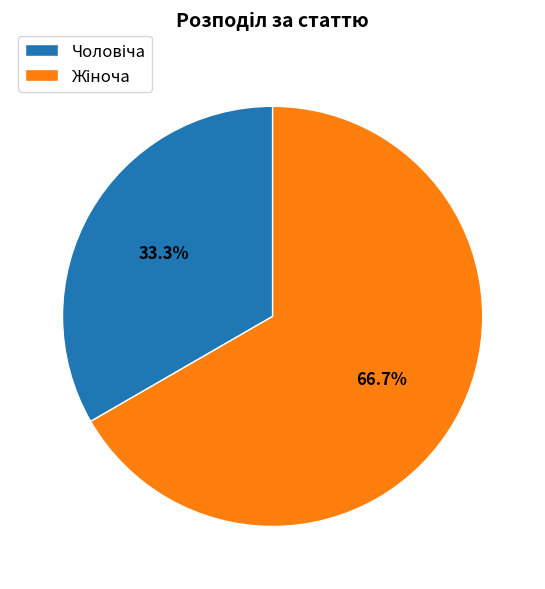

Is there any slice that represents more than half of the pie?

Yes